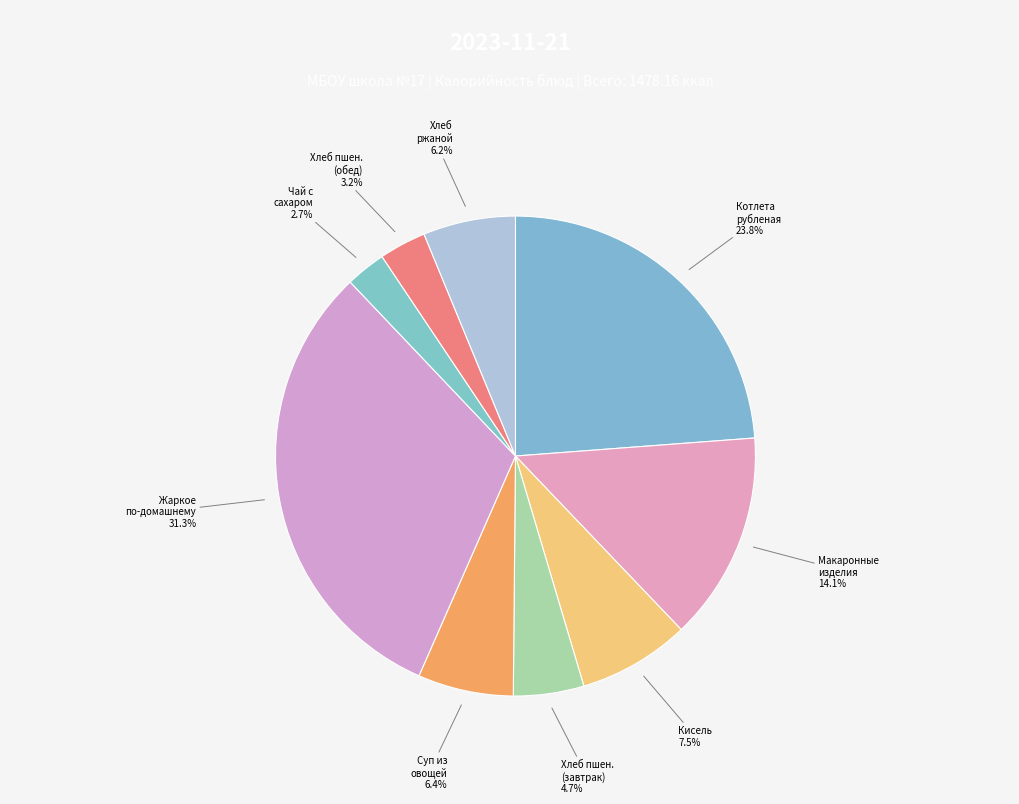

How many slices are in this pie chart?

9